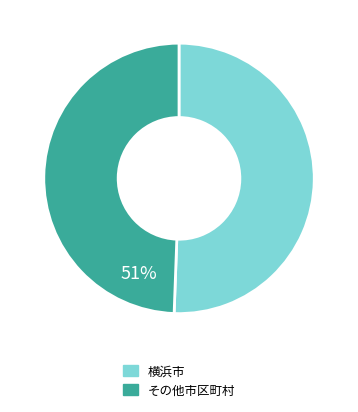

Count the number of slices in the pie.

2